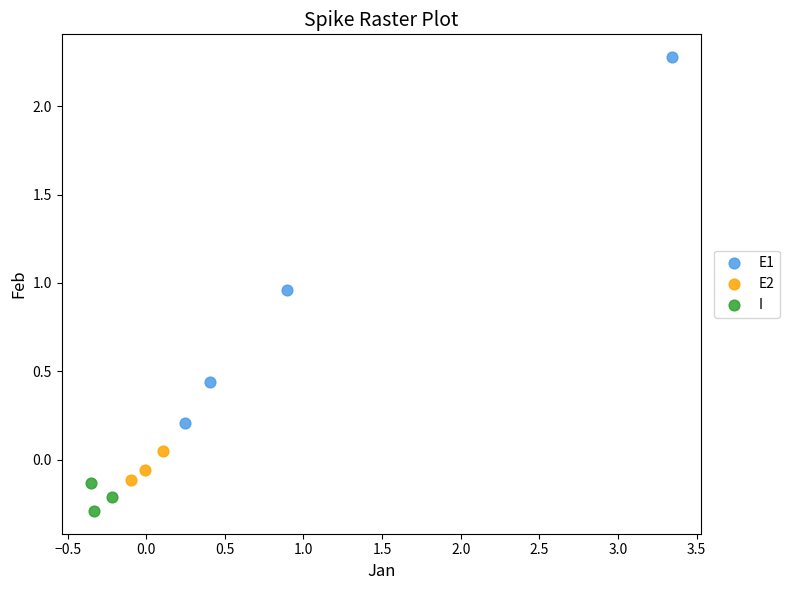

Which series has the widest spread of Y values?

E1